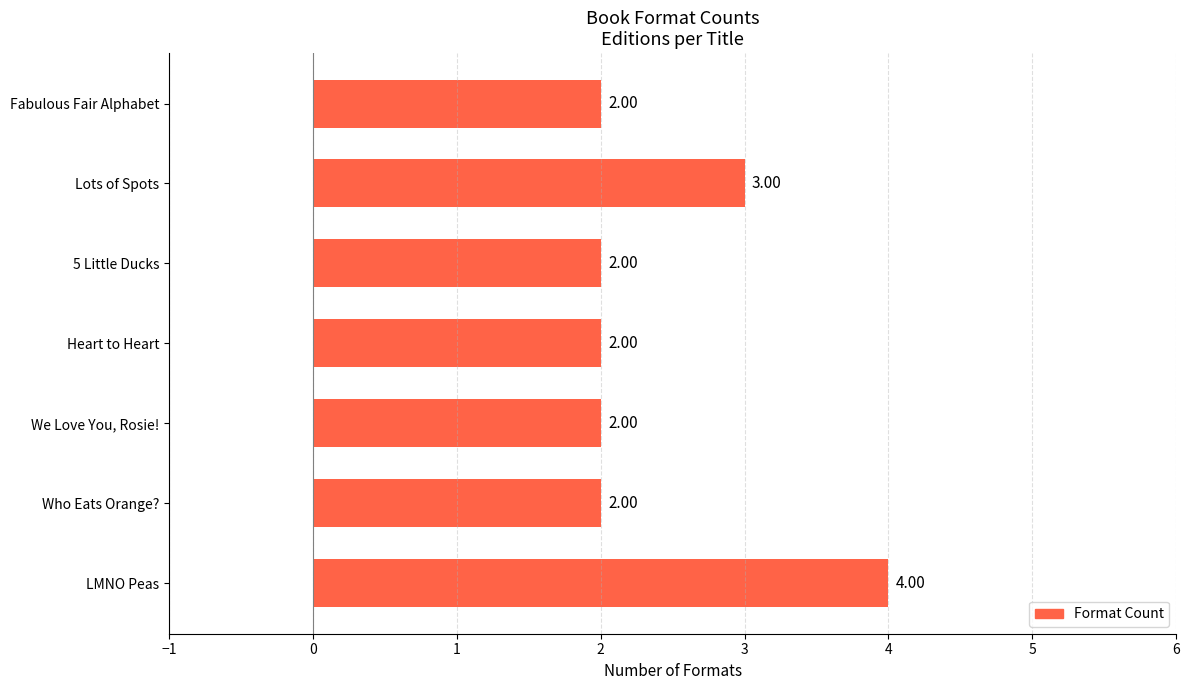

What is the minimum value shown in the chart?

2